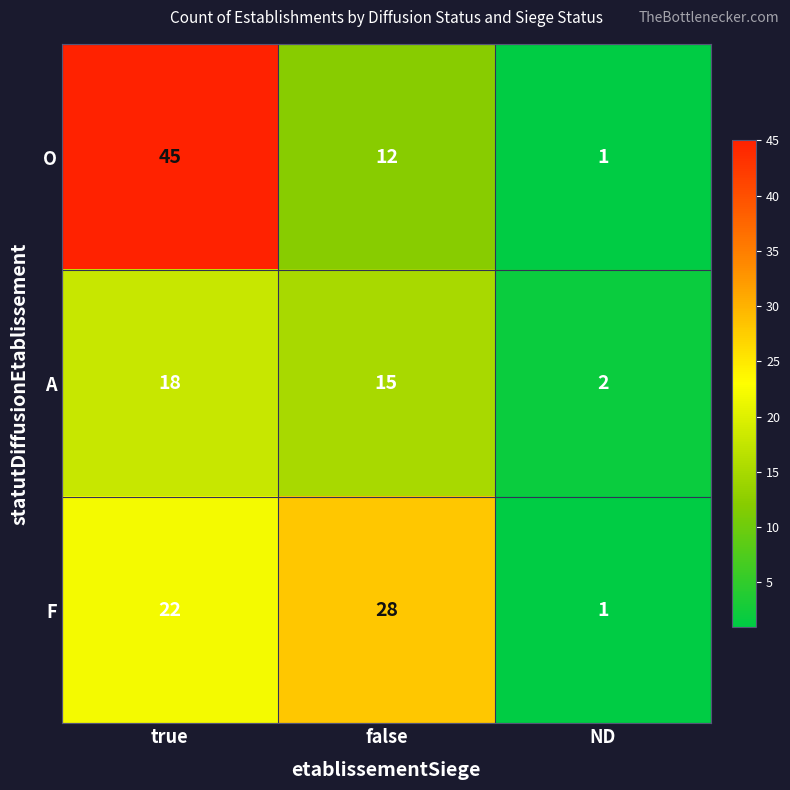

The F series shows 38 at true. True or false?

False